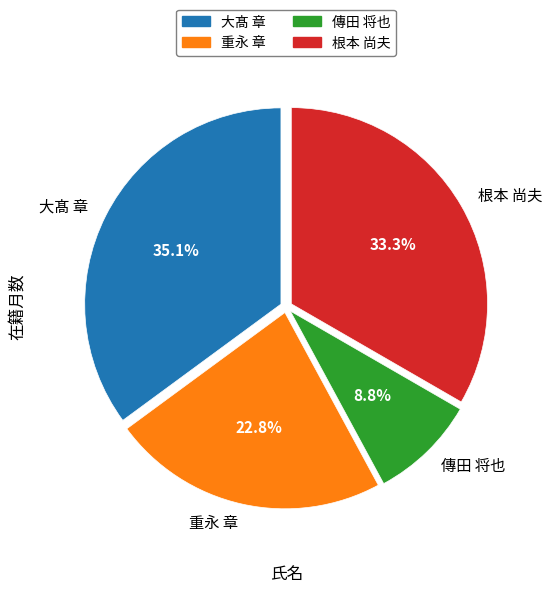

The 傳田 将也 slice represents 22% of the pie. True or false?

False